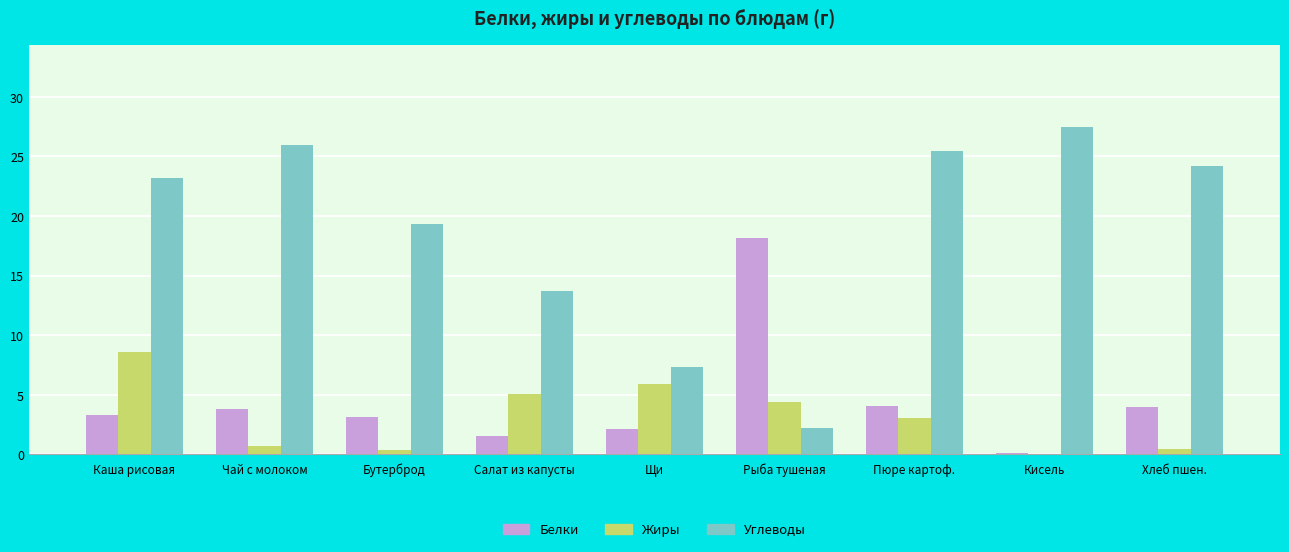

How many categories are shown in the chart?

9